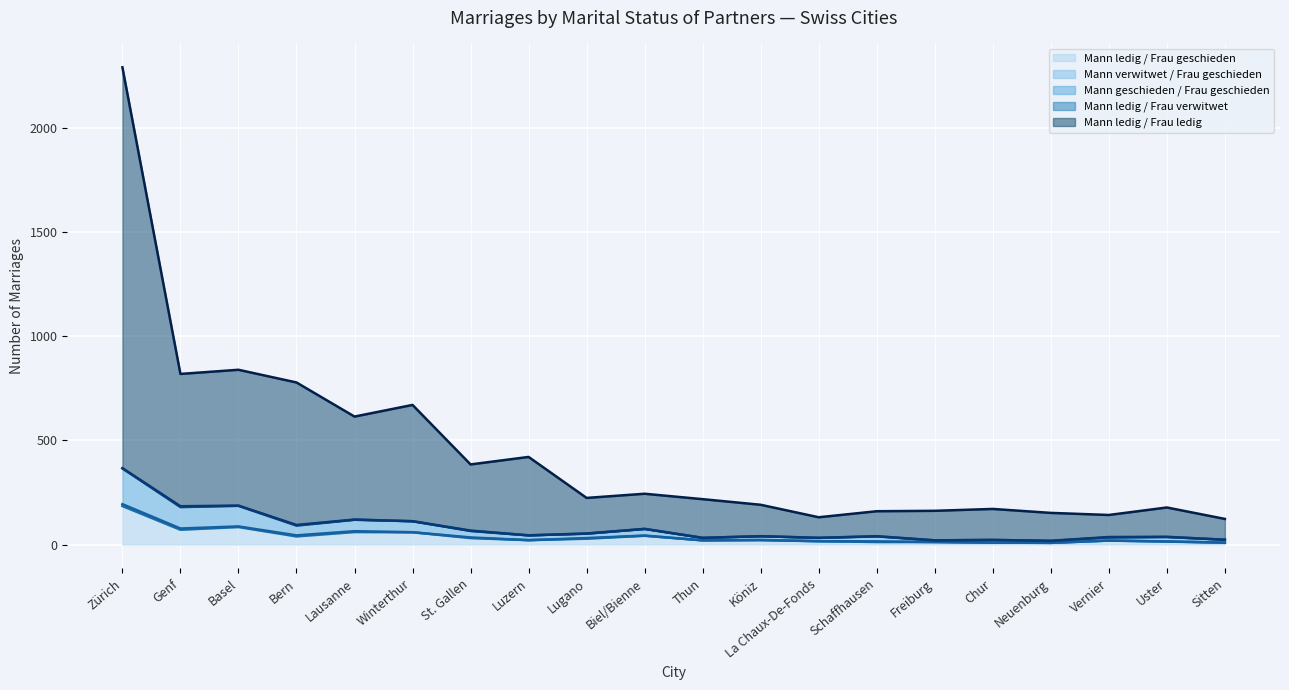

Is the value of Mann ledig / Frau geschieden (line) at Köniz greater than the value of Mann verwitwet / Frau geschieden (line) at Lausanne?

No